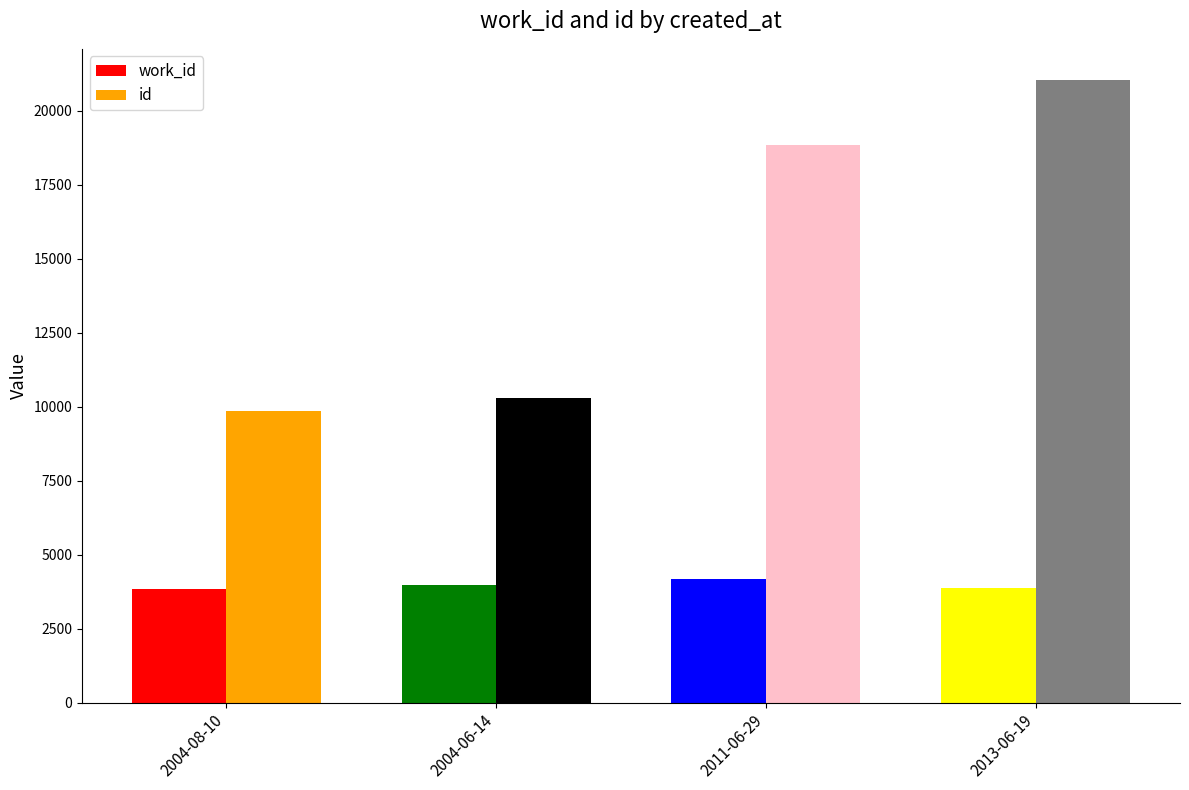

What position from the right is 2004-08-10?

4